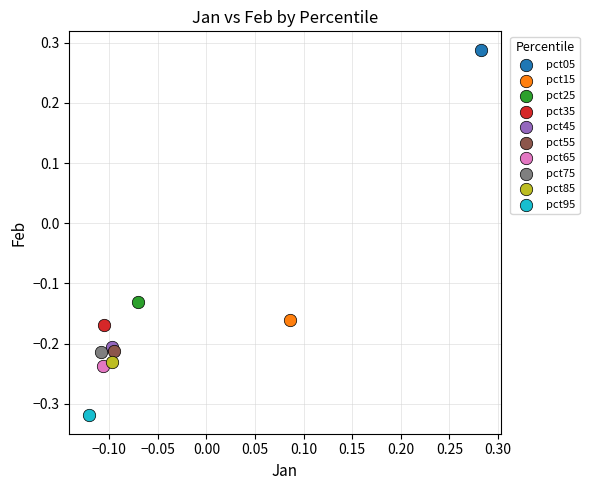

What are all the series names shown in the legend?

pct05, pct15, pct25, pct35, pct45, pct55, pct65, pct75, pct85, pct95